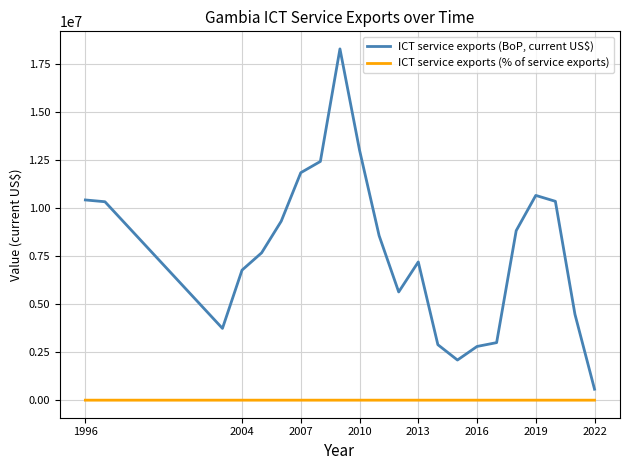

Which series has the widest spread of values?

ICT service exports (BoP, current US$)